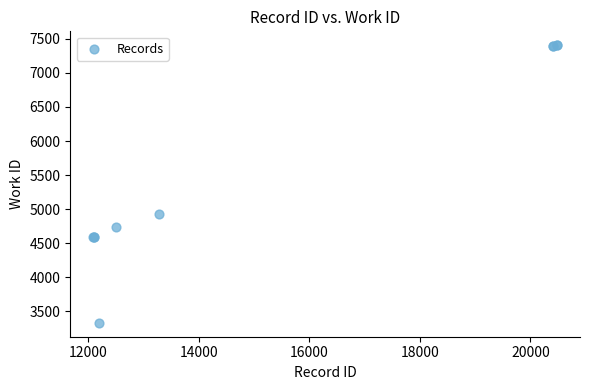

What Y value in the scatter plot is closest to 5368?

4933